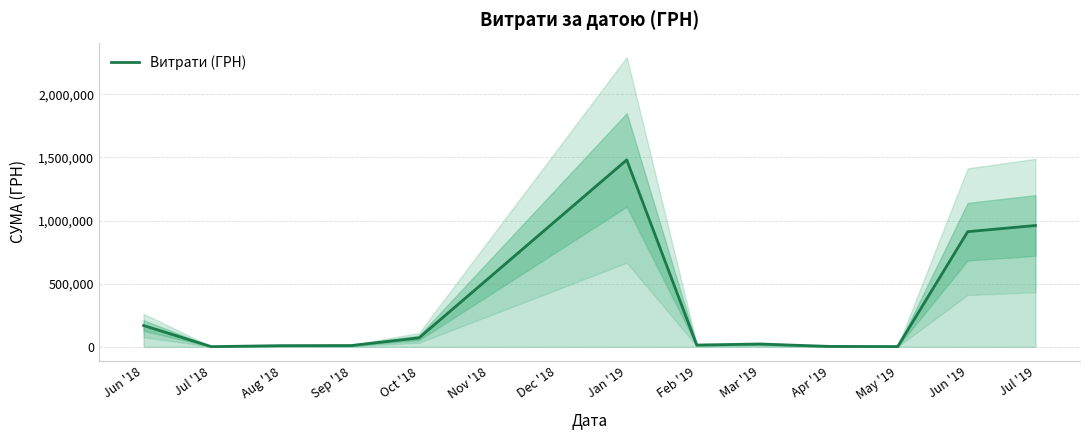

What is the label of the 11th point from the right?

Jul '18